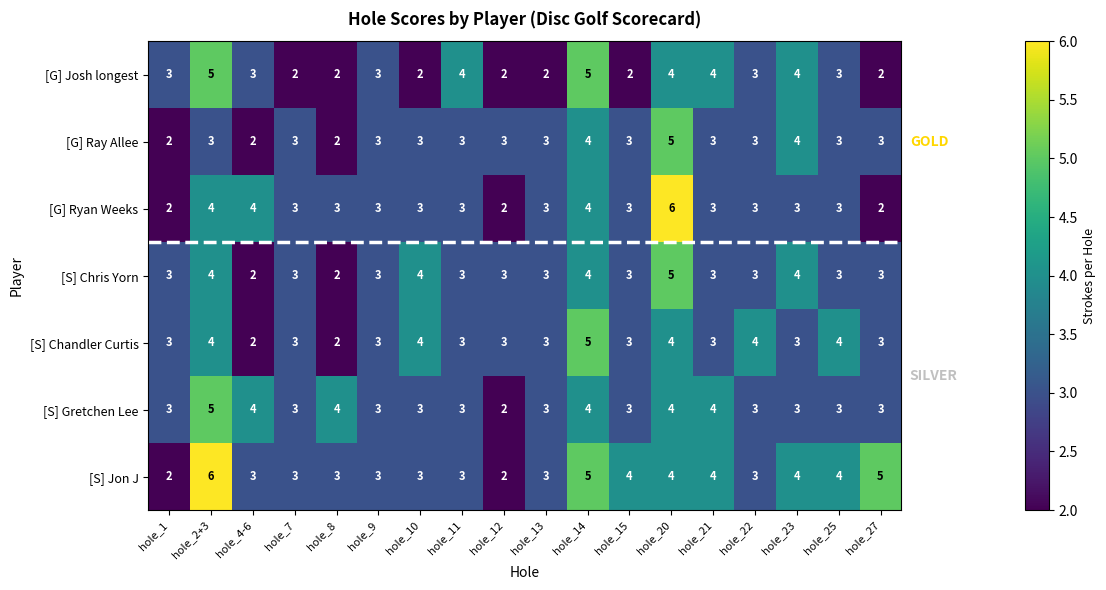

Count the number of categories in the chart.

18